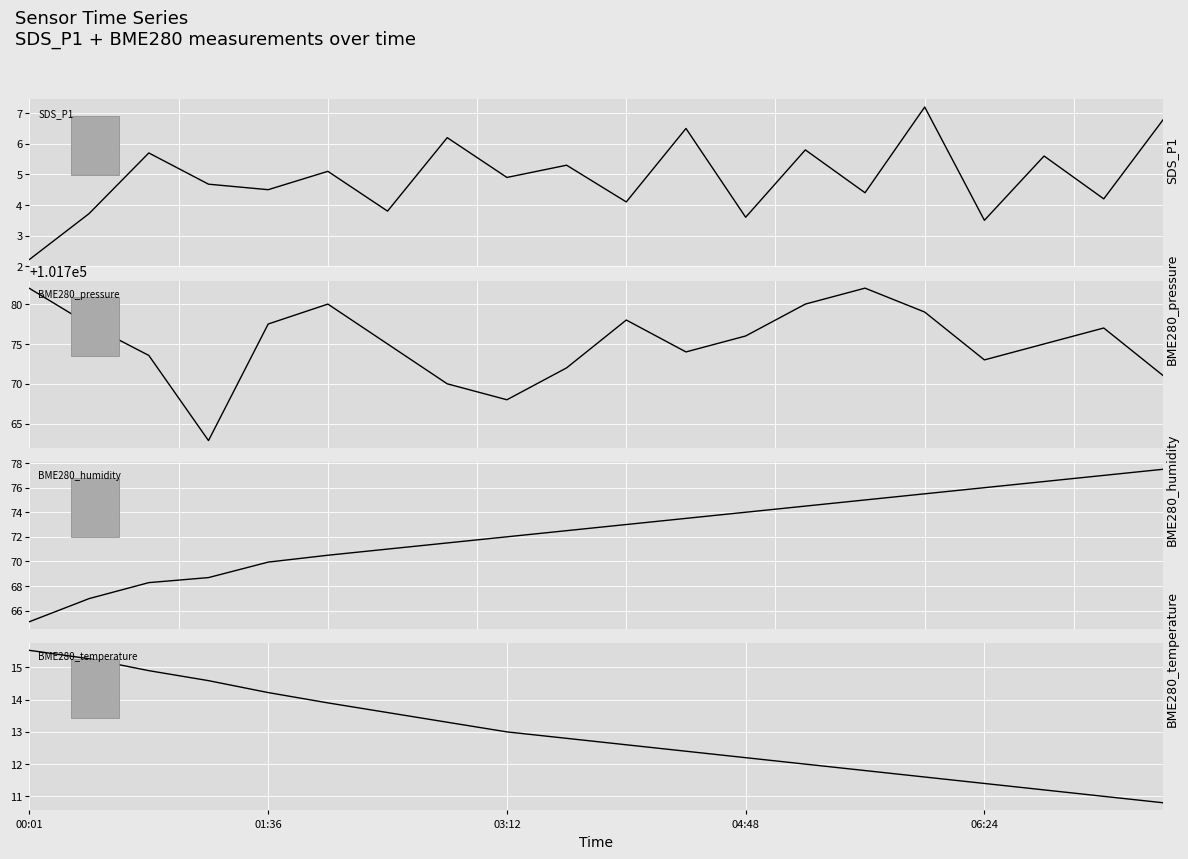

How many series are shown in this chart?

4